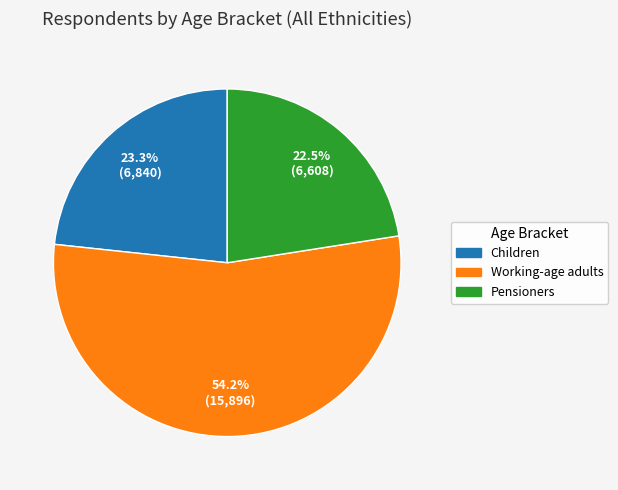

The Children slice represents 30% of the pie. True or false?

False